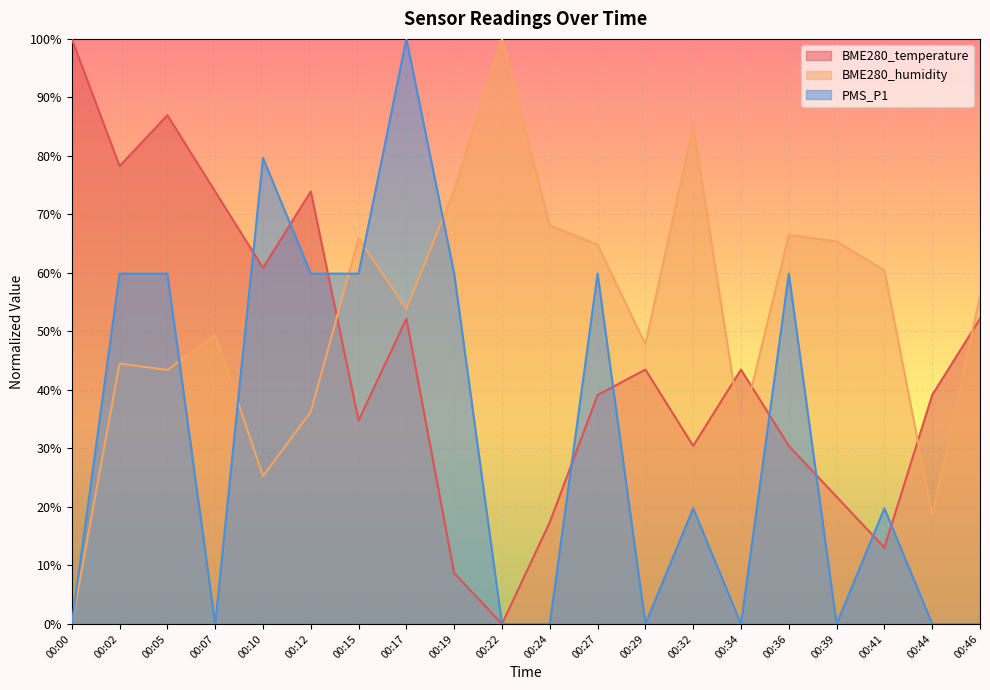

Between 00:00 and 00:34, which series saw the biggest shift?

BME280_temperature